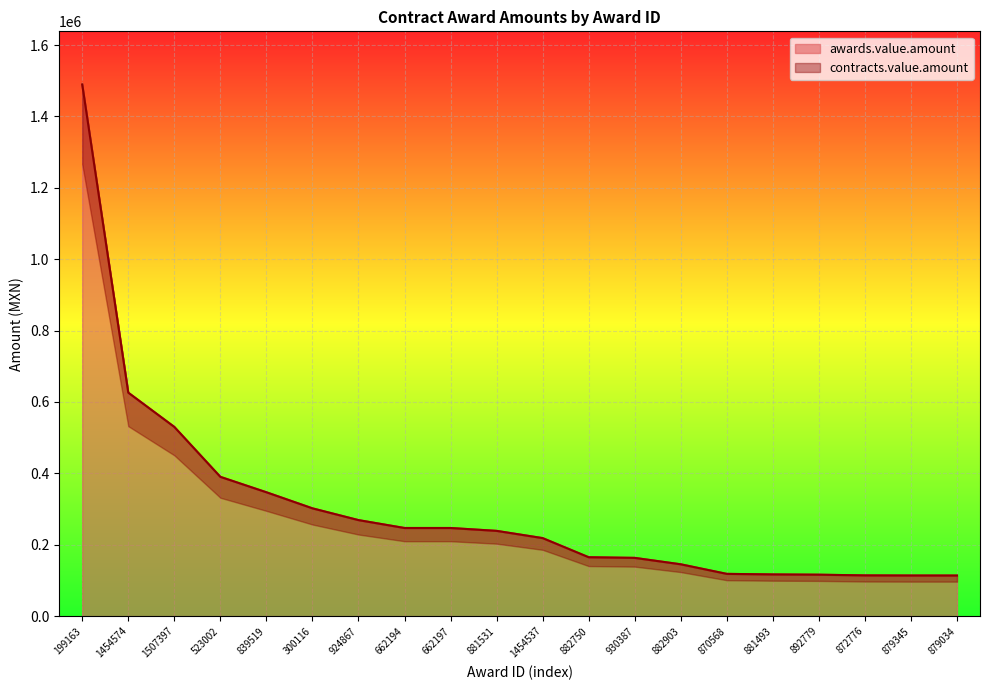

Does the chart display data point markers on the line(s)?

No